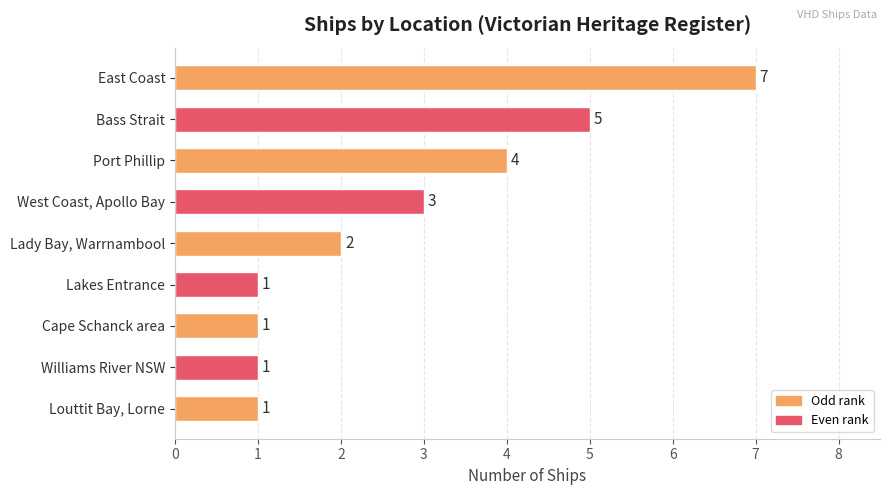

What is the change in value from East Coast to Williams River NSW?

-6